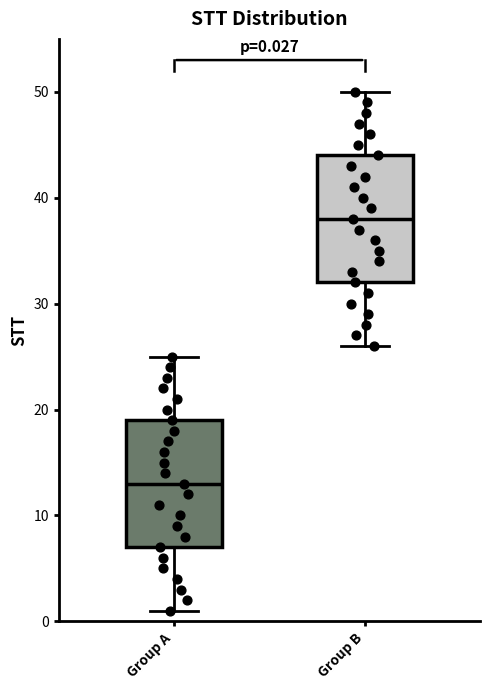

Which box's median line is the highest?

Group B